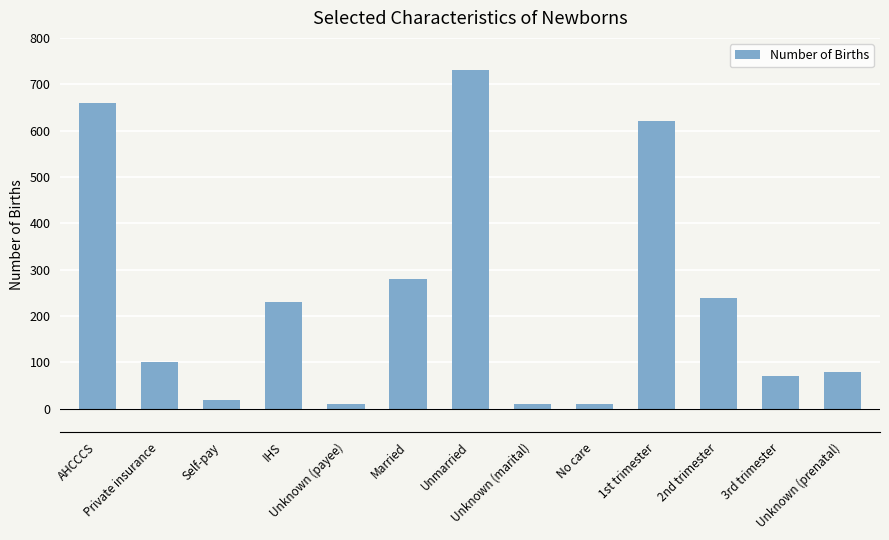

What is the ratio of the value at 2nd trimester to the value at Unknown (prenatal)?

3.0